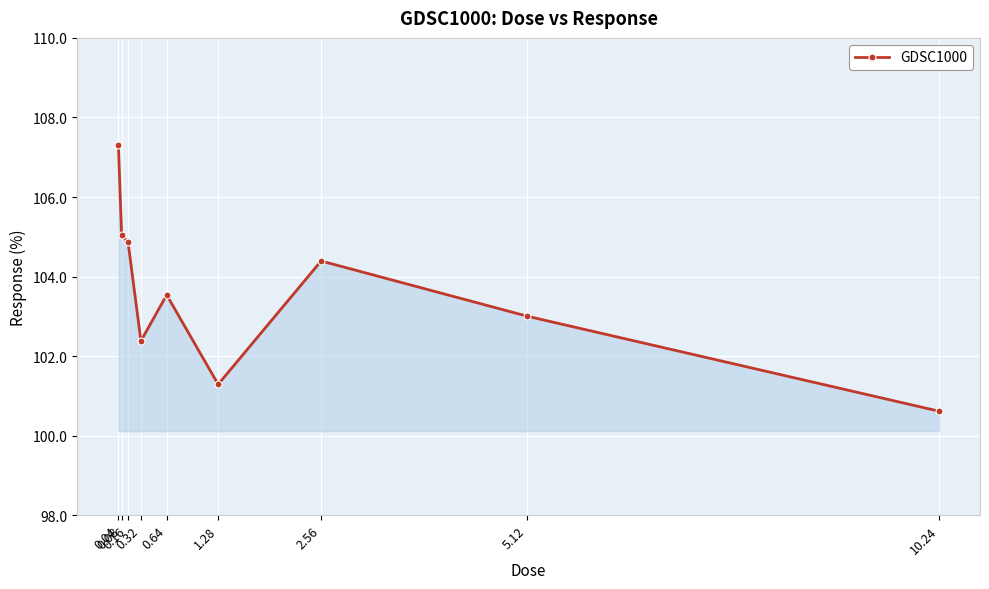

List the labels in order of value, smallest first.

10.24, 1.28, 0.32, 5.12, 0.64, 2.56, 0.16, 0.08, 0.04